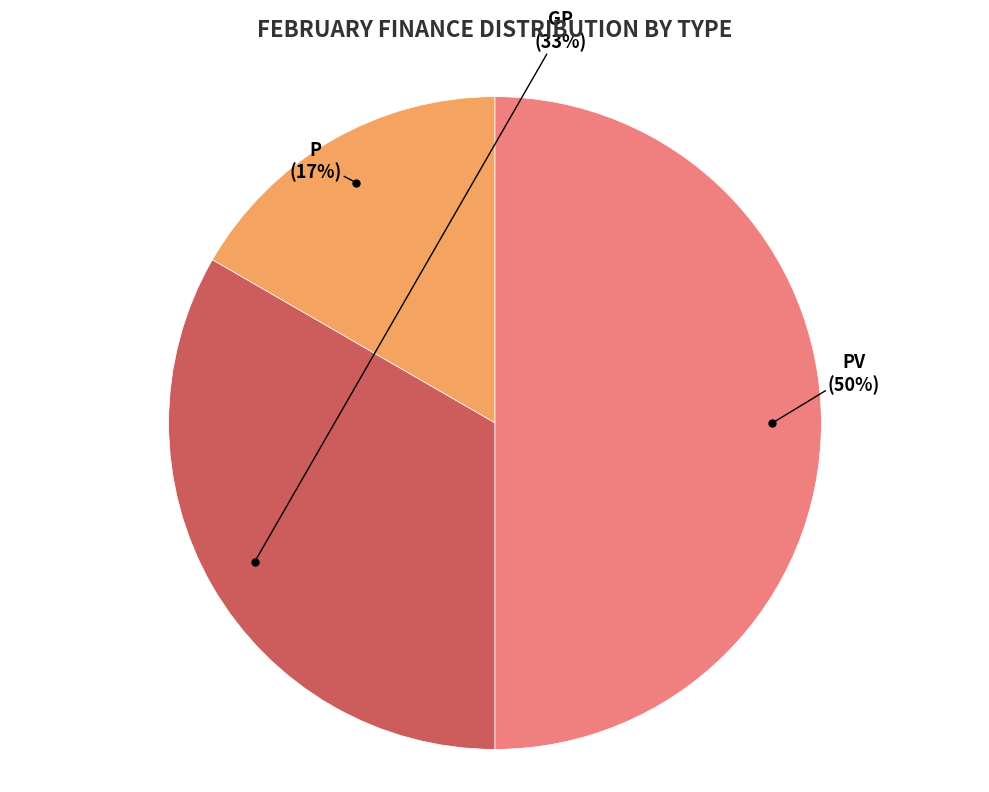

To the nearest percent, what is the average slice percentage?

33%